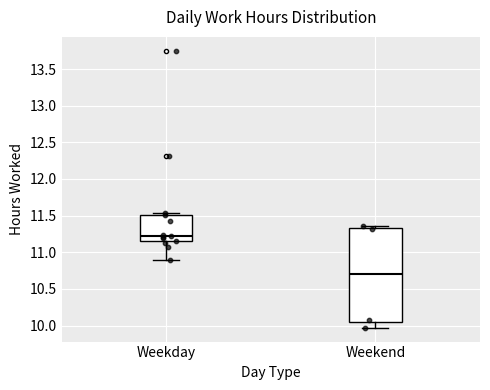

Which box is the tallest, from its lower edge to its upper edge?

Weekend